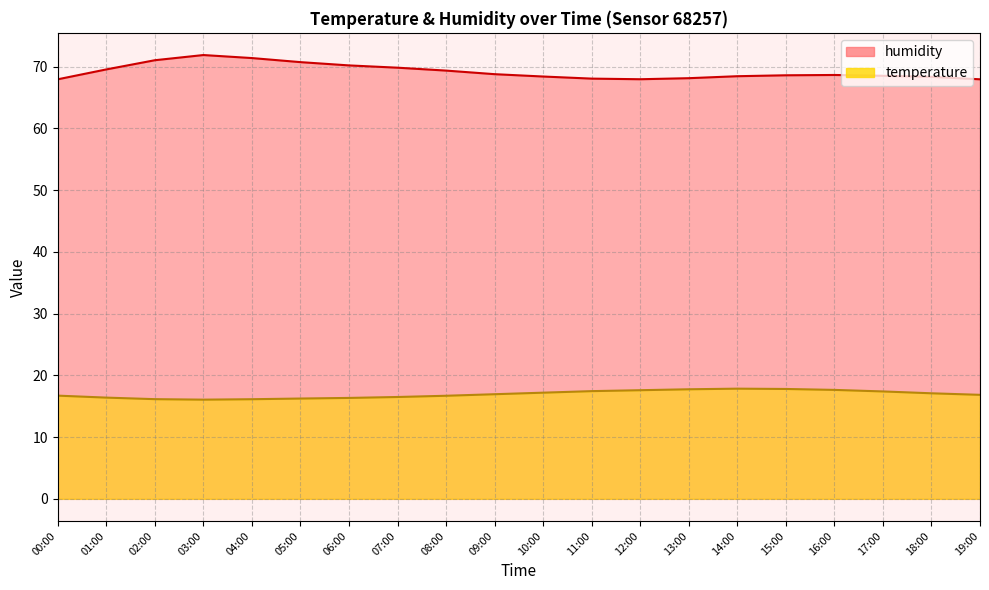

How many lines are shown in the chart?

2